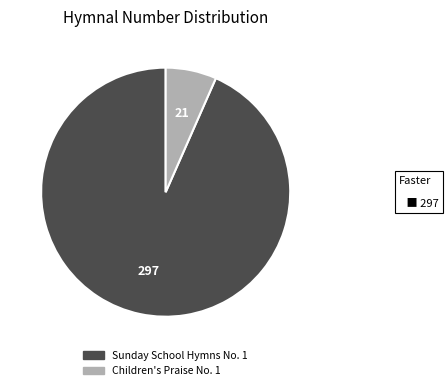

Combined, do Sunday School Hymns No. 1 and Children's Praise No. 1 account for over 50%?

Yes